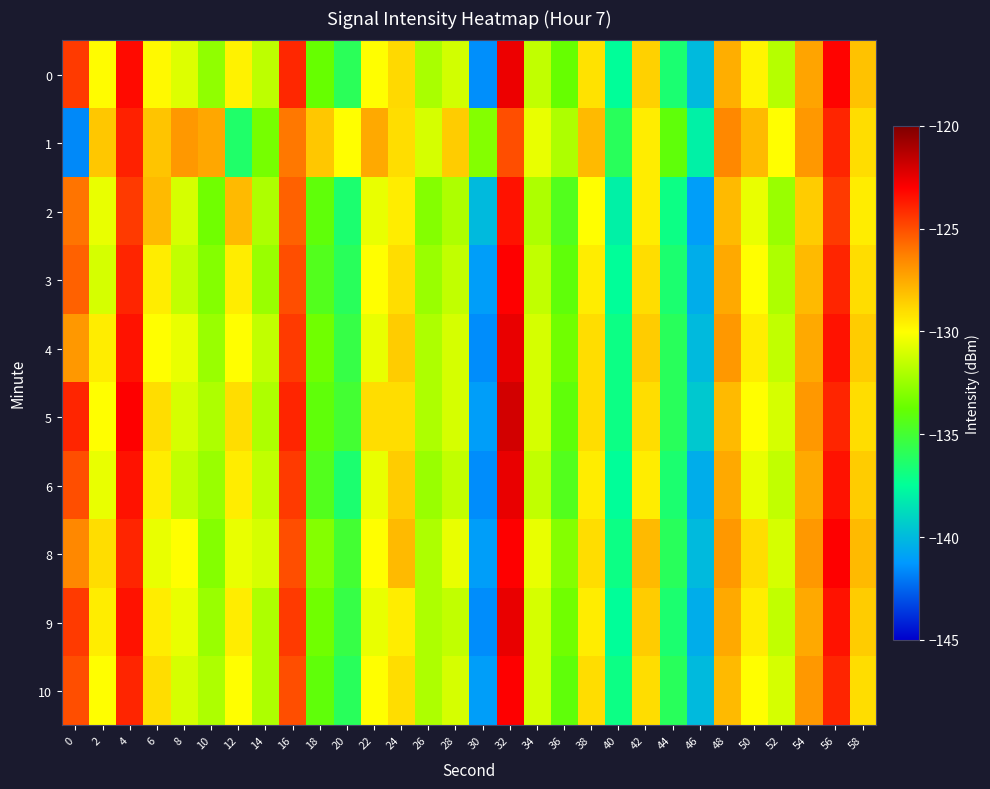

Reading left to right, what are all the values shown in this chart?

0: 0=-124.5	2=-129.9	4=-123.3	6=-129.8	8=-130.8	10=-132.7	12=-129.7	14=-131.6	16=-124.0	18=-133.7	20=-135.9	22=-130.0	24=-128.9	26=-132.1	28=-131.1	30=-141.5	32=-122.6	34=-131.5	36=-133.7	38=-129.1	40=-137.5	42=-128.7	44=-136.5	46=-140.0	48=-127.6	50=-129.7	52=-131.8	54=-127.4	56=-123.1	58=-128.2
1: 0=-141.6	2=-128.4	4=-123.9	6=-128.3	8=-127.0	10=-127.5	12=-136.3	14=-133.4	16=-126.1	18=-128.4	20=-130.0	22=-127.5	24=-129.0	26=-131.0	28=-128.5	30=-133.0	32=-125.0	34=-130.5	36=-132.0	38=-128.0	40=-136.0	42=-129.5	44=-134.0	46=-138.0	48=-126.5	50=-128.0	52=-130.0	54=-127.0	56=-124.0	58=-129.0
2: 0=-126.0	2=-130.5	4=-124.5	6=-128.0	8=-131.0	10=-133.5	12=-128.0	14=-132.0	16=-125.5	18=-134.0	20=-136.5	22=-130.5	24=-129.5	26=-133.0	28=-132.0	30=-140.0	32=-123.5	34=-132.0	36=-134.5	38=-130.0	40=-138.0	42=-129.5	44=-137.0	46=-141.0	48=-128.0	50=-130.5	52=-132.5	54=-128.5	56=-124.5	58=-129.5
3: 0=-125.5	2=-131.0	4=-124.0	6=-129.5	8=-131.5	10=-133.0	12=-129.5	14=-132.5	16=-125.0	18=-134.5	20=-136.0	22=-130.0	24=-129.0	26=-132.5	28=-131.5	30=-141.0	32=-123.0	34=-131.5	36=-134.0	38=-129.5	40=-137.5	42=-129.0	44=-136.5	46=-140.5	48=-127.5	50=-130.0	52=-132.0	54=-128.0	56=-124.0	58=-129.0
4: 0=-127.0	2=-129.5	4=-123.5	6=-130.0	8=-130.5	10=-132.5	12=-130.0	14=-131.5	16=-124.5	18=-133.5	20=-135.5	22=-130.5	24=-128.5	26=-132.0	28=-131.0	30=-141.5	32=-122.5	34=-131.0	36=-133.5	38=-129.0	40=-137.0	42=-128.5	44=-136.0	46=-140.0	48=-127.0	50=-129.5	52=-131.5	54=-127.5	56=-123.5	58=-128.5
5: 0=-124.0	2=-130.0	4=-123.0	6=-129.0	8=-131.0	10=-132.0	12=-129.0	14=-132.0	16=-124.0	18=-134.0	20=-135.0	22=-129.0	24=-129.0	26=-132.0	28=-131.0	30=-141.0	32=-122.0	34=-131.0	36=-134.0	38=-129.0	40=-137.0	42=-129.0	44=-136.0	46=-139.5	48=-128.0	50=-130.0	52=-131.0	54=-127.0	56=-124.0	58=-129.0
6: 0=-125.0	2=-130.5	4=-123.5	6=-129.5	8=-131.5	10=-132.5	12=-129.5	14=-131.5	16=-124.5	18=-134.5	20=-136.5	22=-130.5	24=-128.5	26=-132.5	28=-131.5	30=-141.5	32=-122.5	34=-131.5	36=-134.5	38=-129.5	40=-137.5	42=-129.5	44=-136.5	46=-140.5	48=-127.5	50=-130.5	52=-131.5	54=-127.5	56=-123.5	58=-128.5
8: 0=-126.5	2=-129.0	4=-124.0	6=-130.5	8=-130.0	10=-133.0	12=-130.5	14=-131.0	16=-125.0	18=-133.0	20=-135.0	22=-130.0	24=-128.0	26=-132.0	28=-130.5	30=-141.0	32=-123.0	34=-130.5	36=-133.0	38=-129.0	40=-137.0	42=-128.0	44=-136.0	46=-140.0	48=-127.0	50=-129.0	52=-131.0	54=-127.0	56=-123.0	58=-128.0
9: 0=-124.5	2=-129.5	4=-123.5	6=-129.5	8=-130.5	10=-132.5	12=-129.5	14=-132.0	16=-124.5	18=-133.5	20=-135.5	22=-130.5	24=-129.5	26=-132.0	28=-131.5	30=-141.5	32=-122.5	34=-131.0	36=-133.5	38=-129.5	40=-137.5	42=-128.5	44=-136.5	46=-140.5	48=-127.5	50=-129.5	52=-131.5	54=-127.5	56=-123.5	58=-128.5
10: 0=-125.0	2=-130.0	4=-124.0	6=-129.0	8=-131.0	10=-132.0	12=-130.0	14=-132.0	16=-125.0	18=-134.0	20=-136.0	22=-130.0	24=-129.0	26=-132.0	28=-131.0	30=-141.0	32=-123.0	34=-131.0	36=-134.0	38=-129.0	40=-137.0	42=-129.0	44=-136.0	46=-140.0	48=-128.0	50=-130.0	52=-131.0	54=-127.0	56=-124.0	58=-129.0